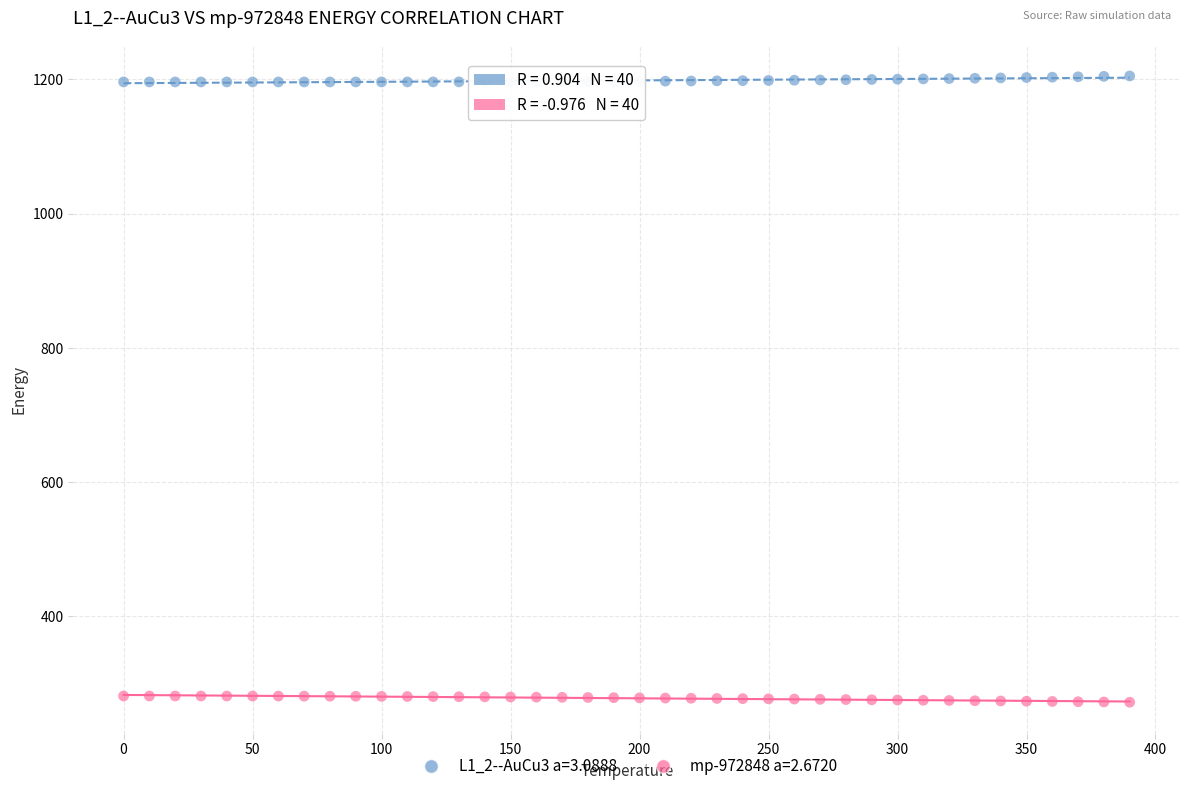

Which series contains the highest Y value?

L1_2--AuCu3 a=3.0888